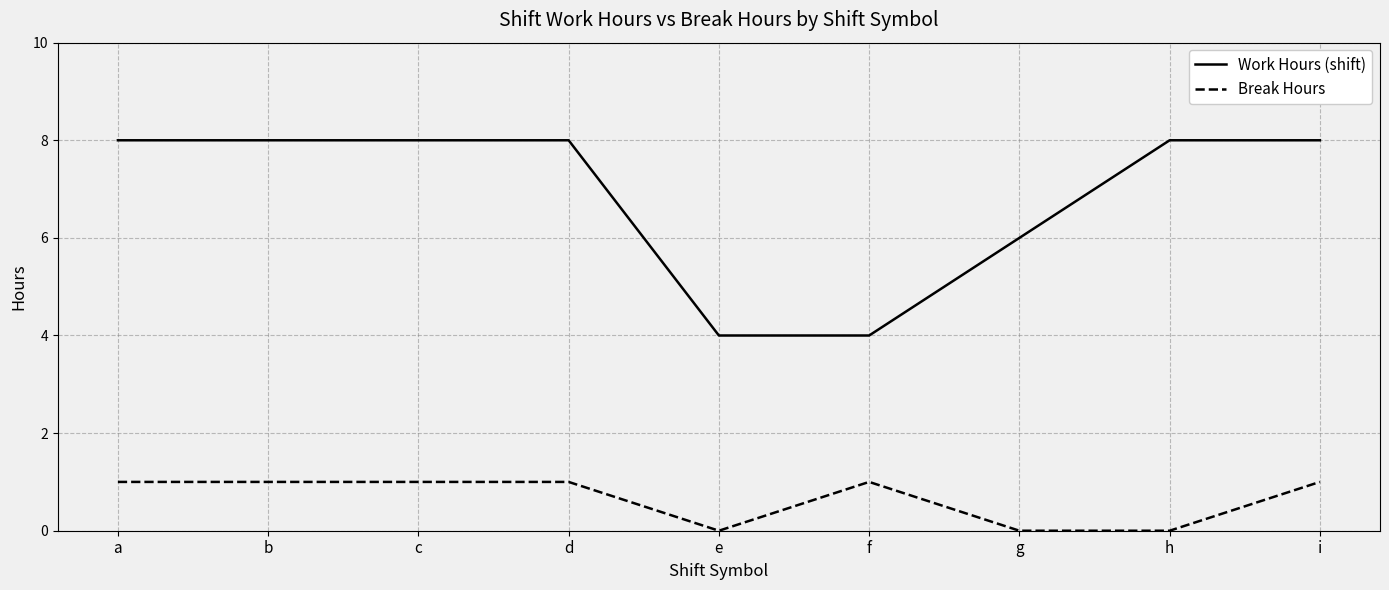

How many Break Hours values are between 0 and 1?

9